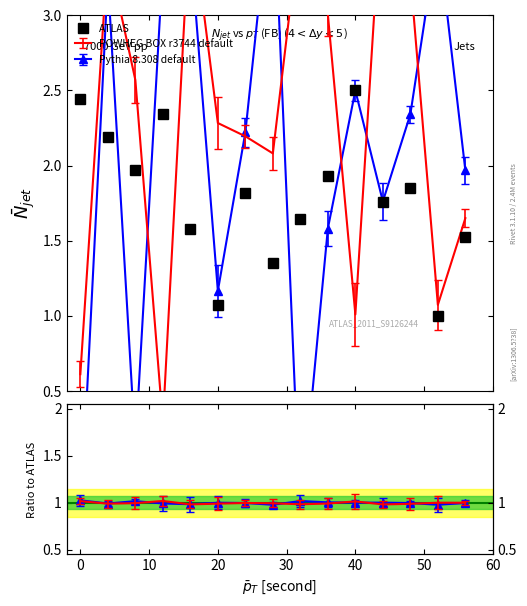

At which label does POWHEG BOX r3744 default first exceed 2?

4